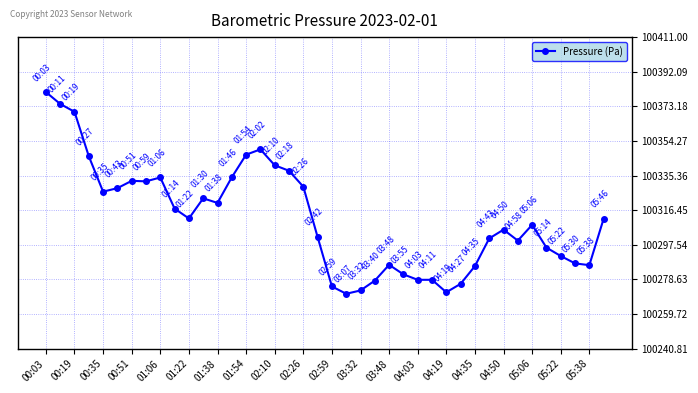

Does the chart have visible grid lines?

Yes